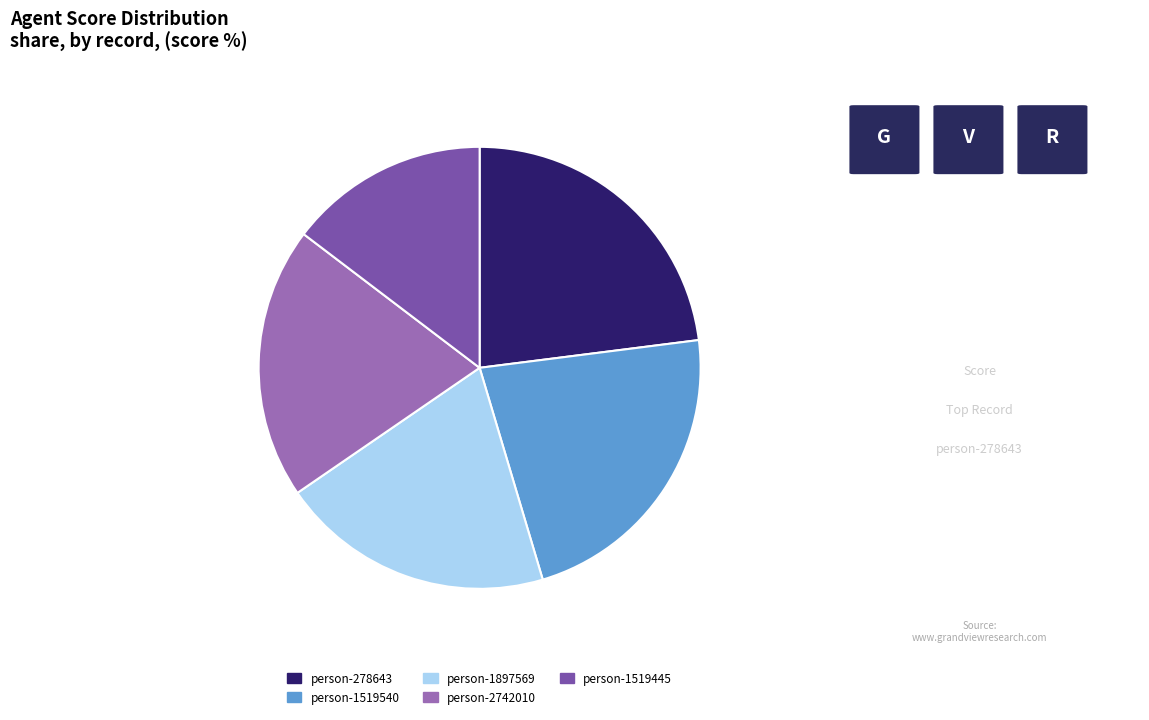

Which slice is the smallest?

person-1519445